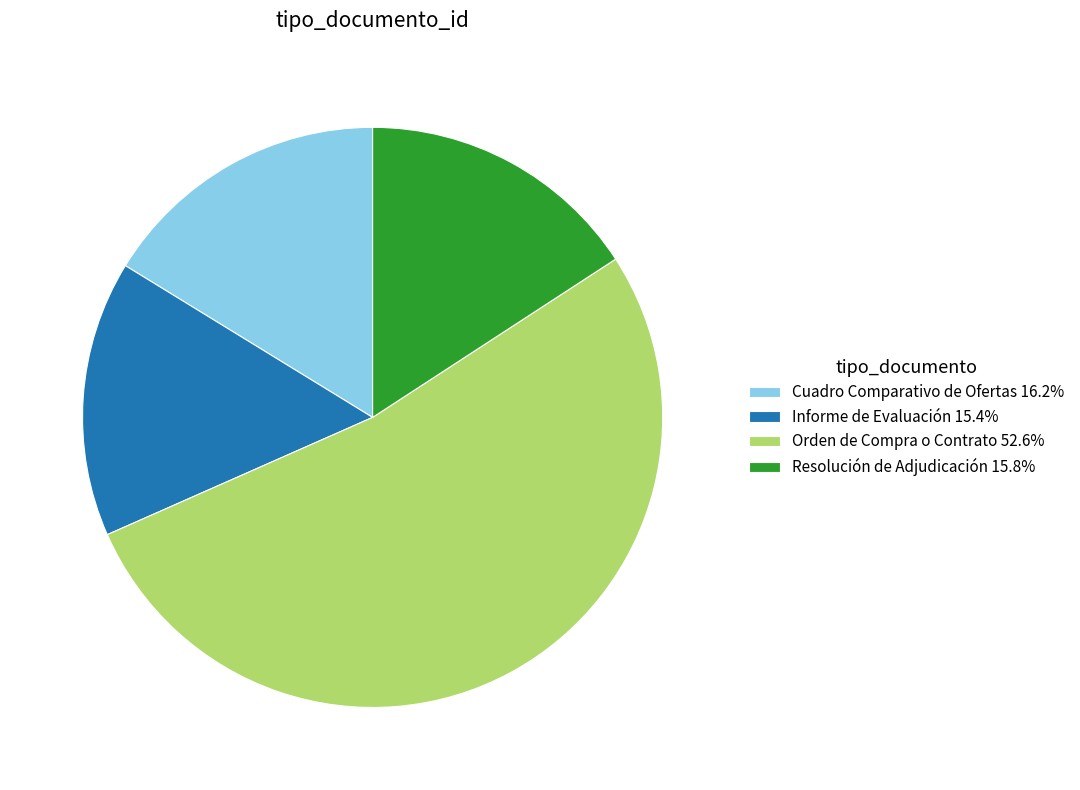

How many slices are in this pie chart?

4